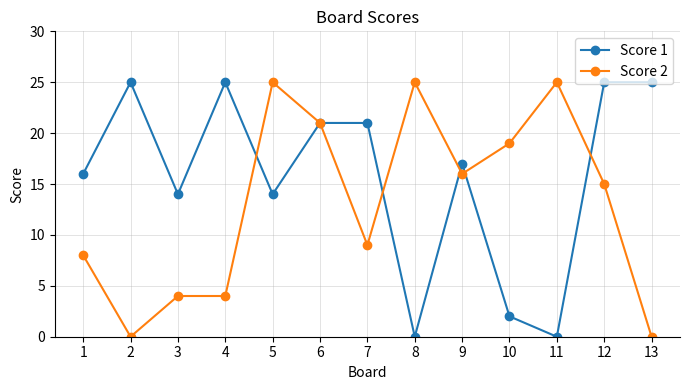

Which series changed the most between 4 and 11?

Score 1